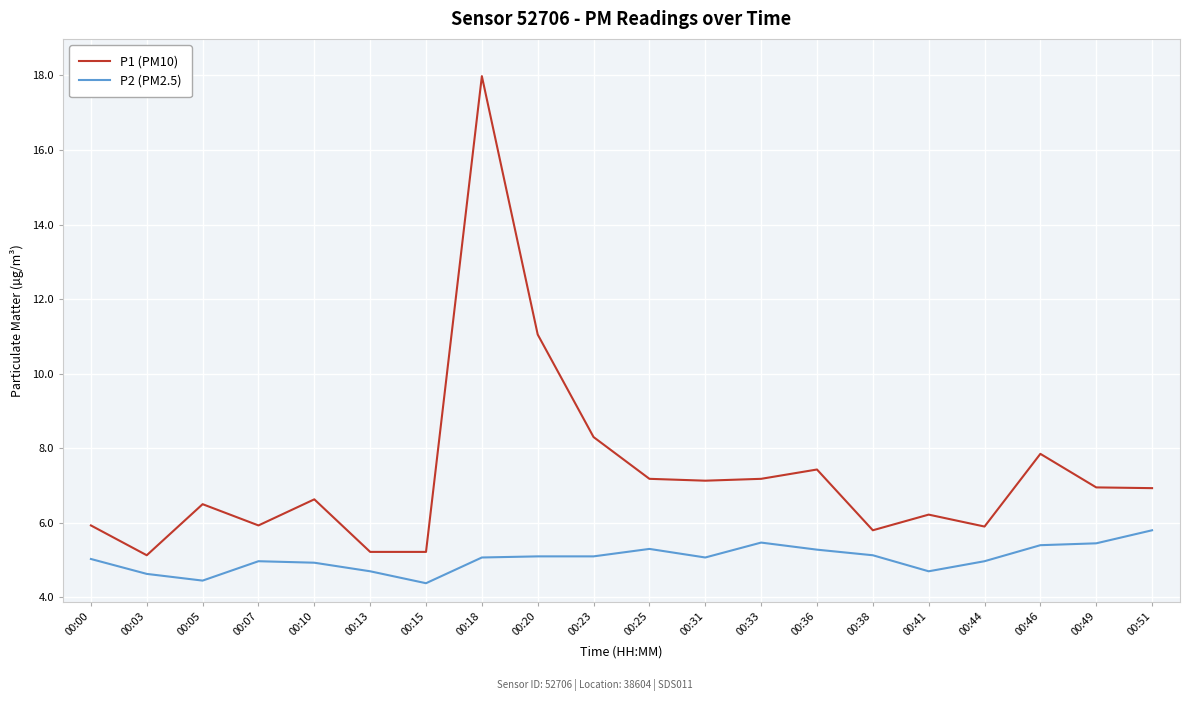

True or false: P2 (PM2.5) and P1 (PM10) intersect in this chart.

False